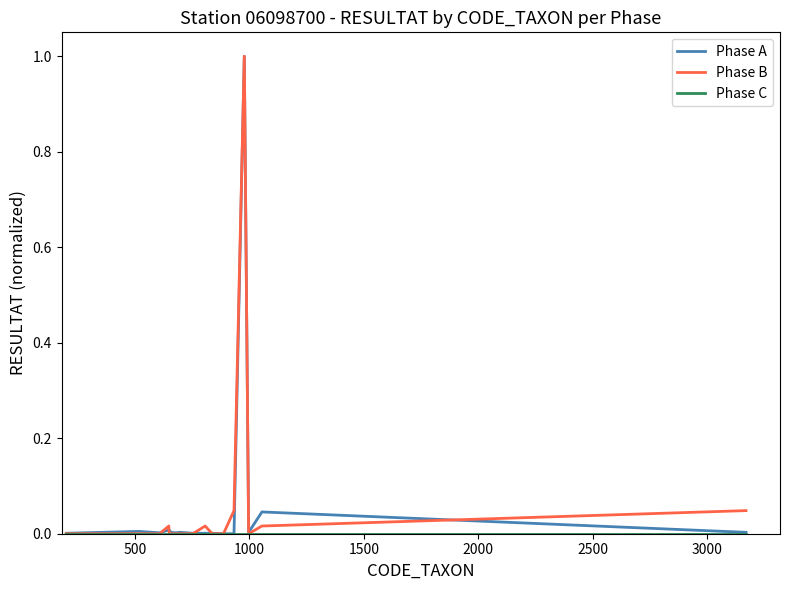

Is this an area chart (filled region under the line)?

No